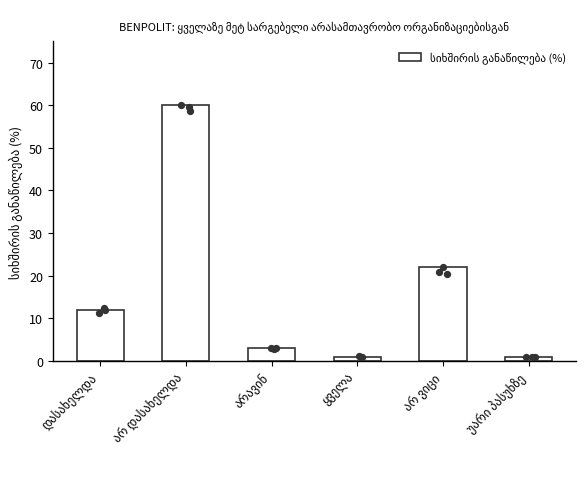

Approximately how many times larger is the value at არ დასახელდა compared to დასახელდა?

5.0